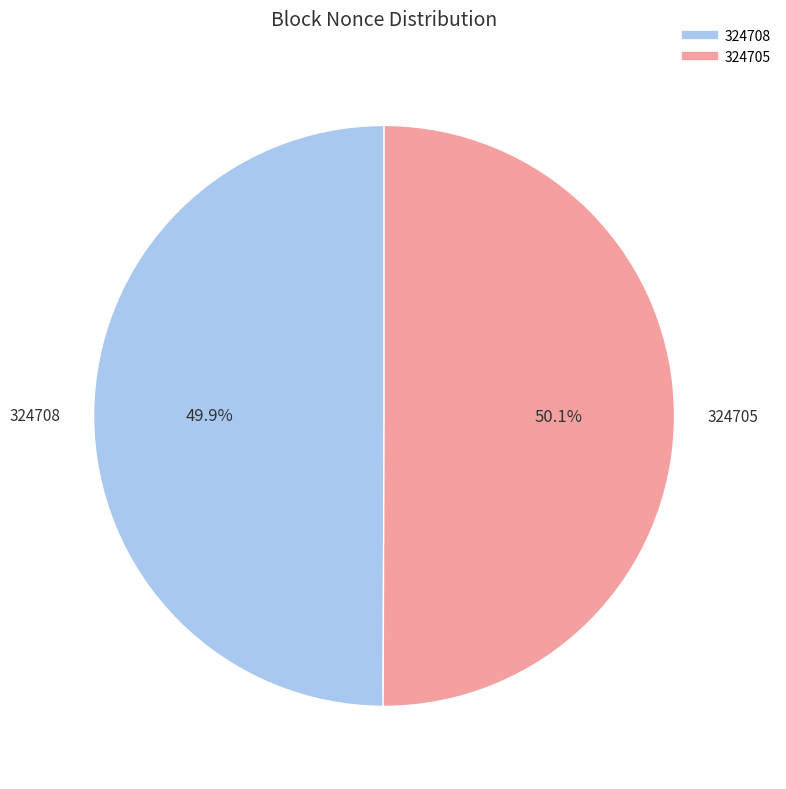

Approximately how many times larger is the value at 324705 compared to 324708?

1.0